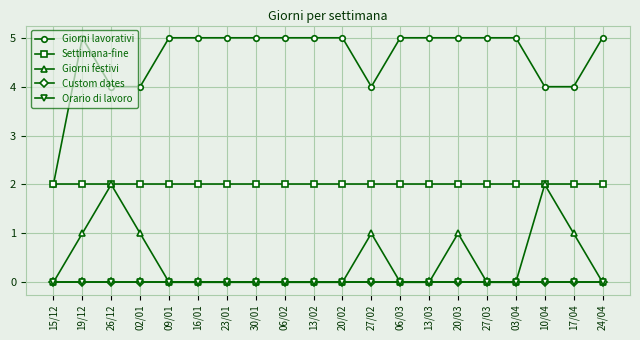

Which label corresponds to the smallest value in the chart?

15/12